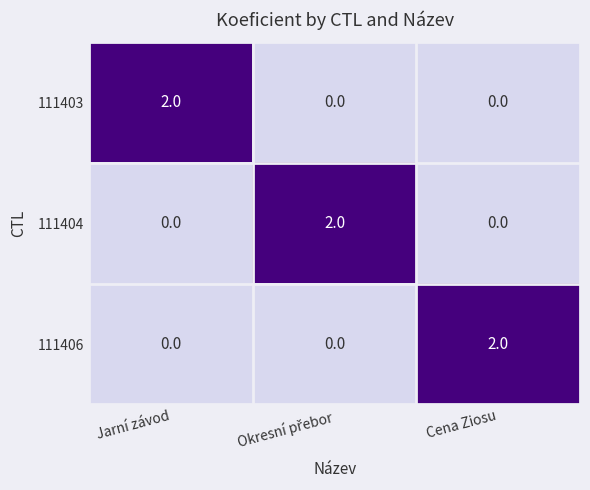

At which label does 111406 reach its peak?

Cena Ziosu